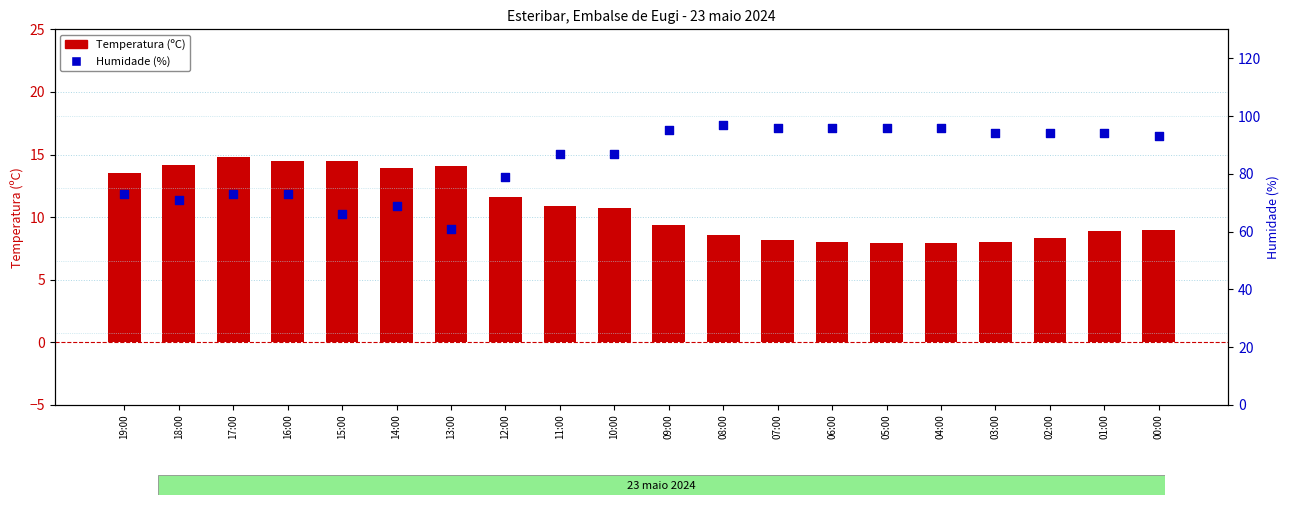

Is the value of Humidade (%) at 04:00 greater than the value of Temperatura (ºC) at 15:00?

Yes